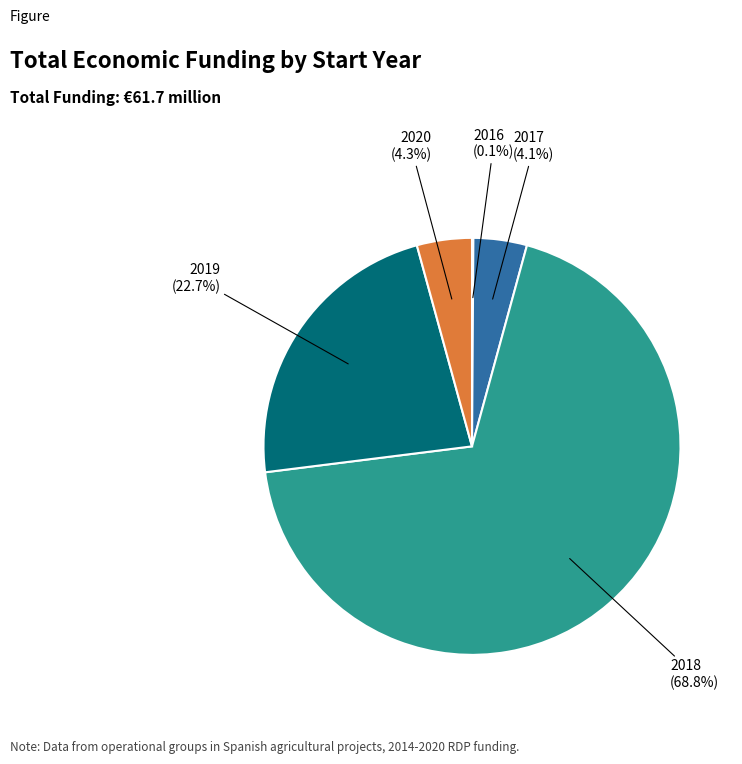

Does any single category account for the majority?

Yes